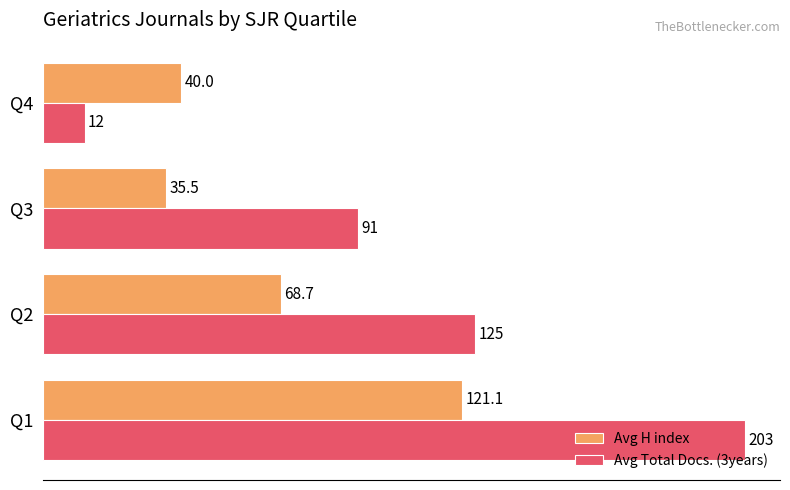

What are all the series names shown in the legend?

Avg H index, Avg Total Docs. (3years)